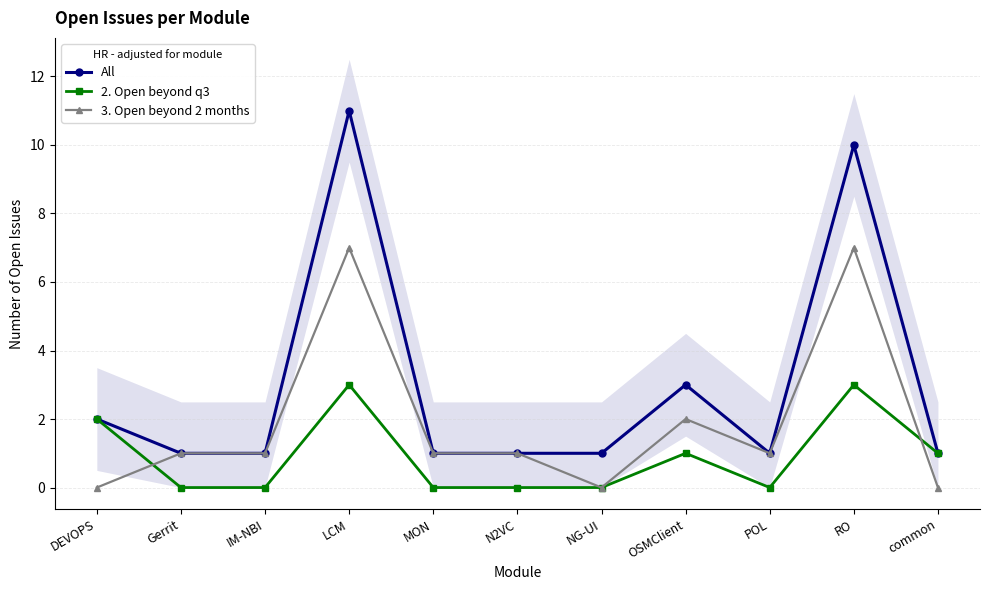

Which series has the largest range (max minus min)?

All